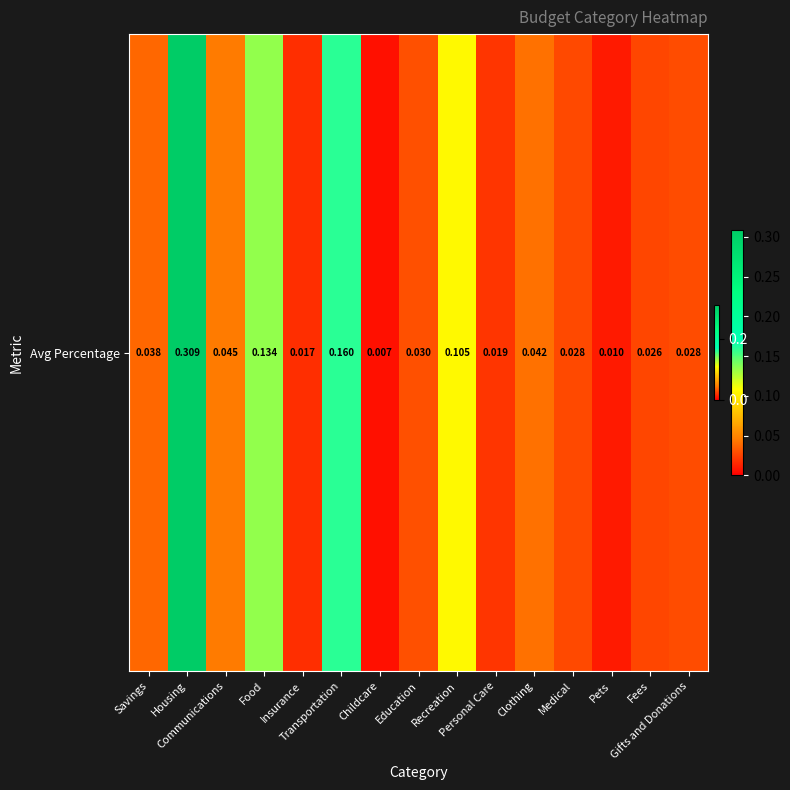

What is the maximum value shown in the chart?

0.3